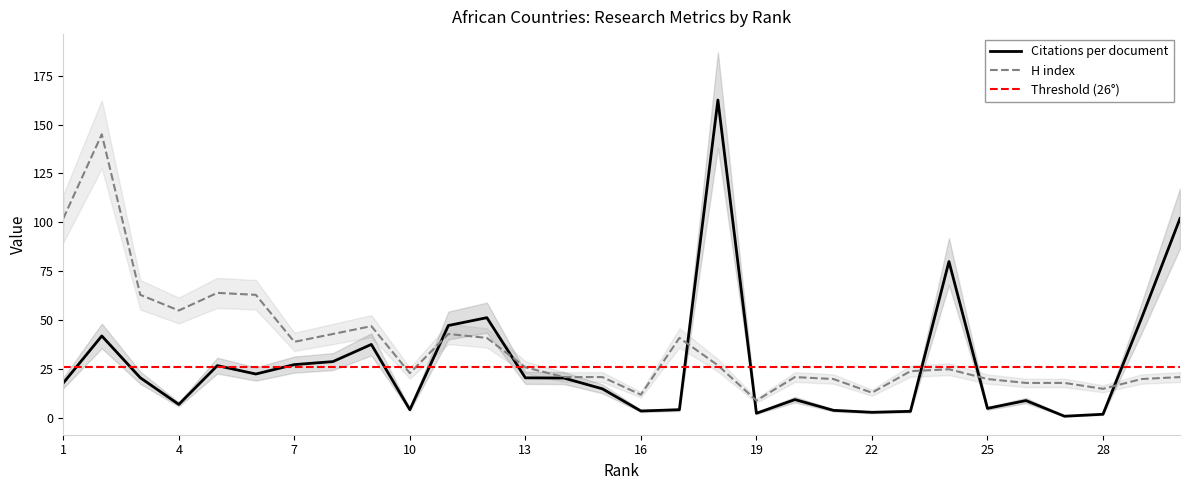

True or false: H index has a value of 43.4 at 6.

False